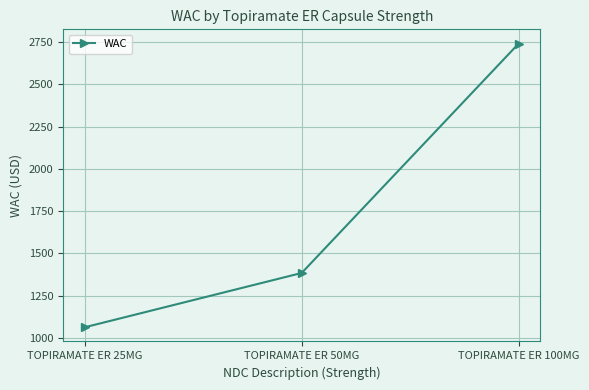

Read the value at TOPIRAMATE ER 50MG.

1383.9